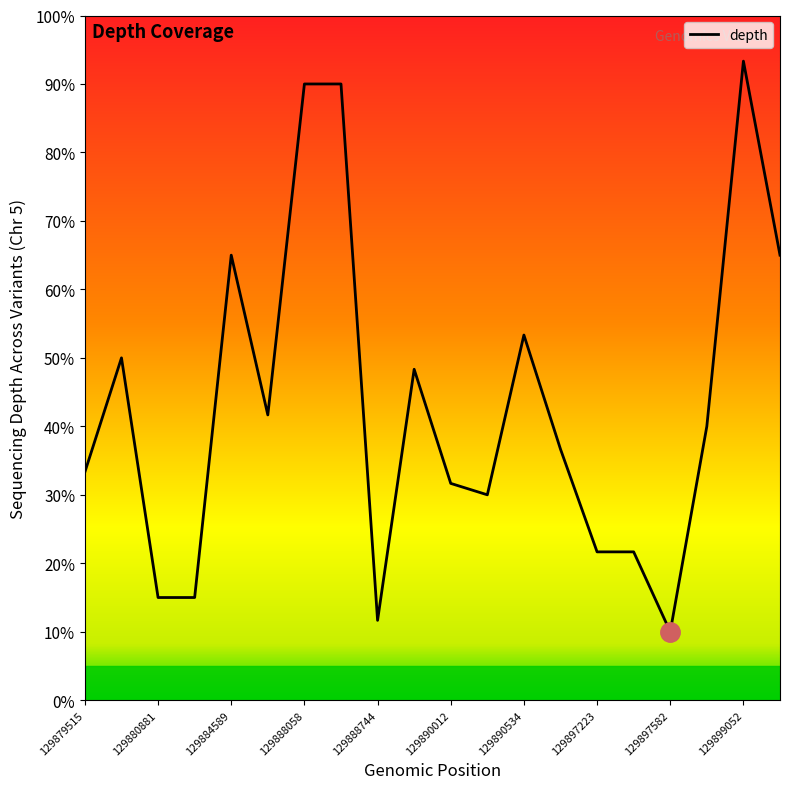

What is the difference between the maximum and minimum values?

83.3